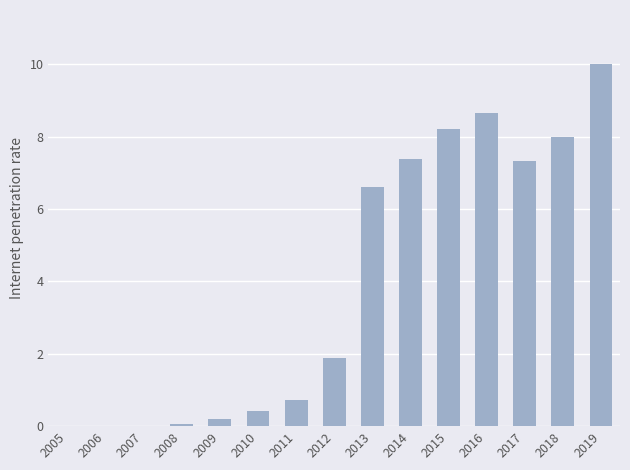

What is the sum of the values at 2018 and 2019?

18.0